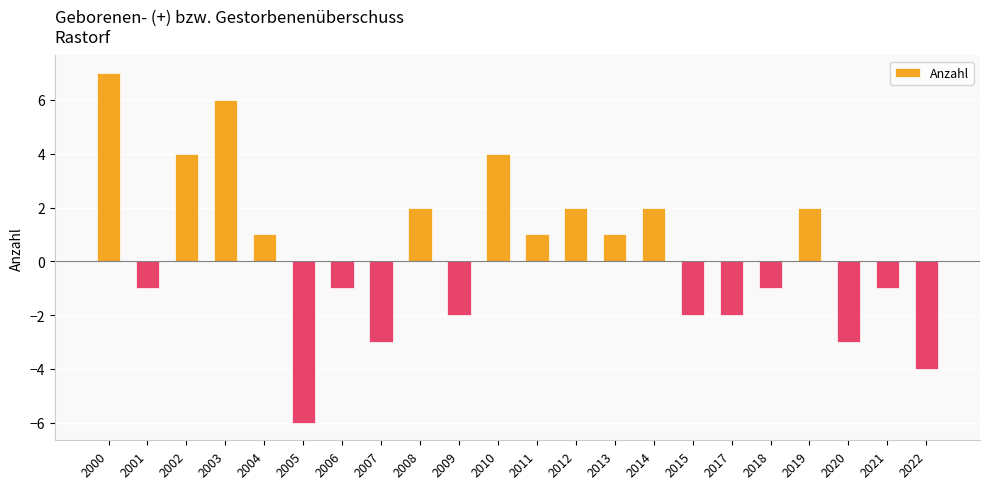

What is the approximate value at 2001?

-1